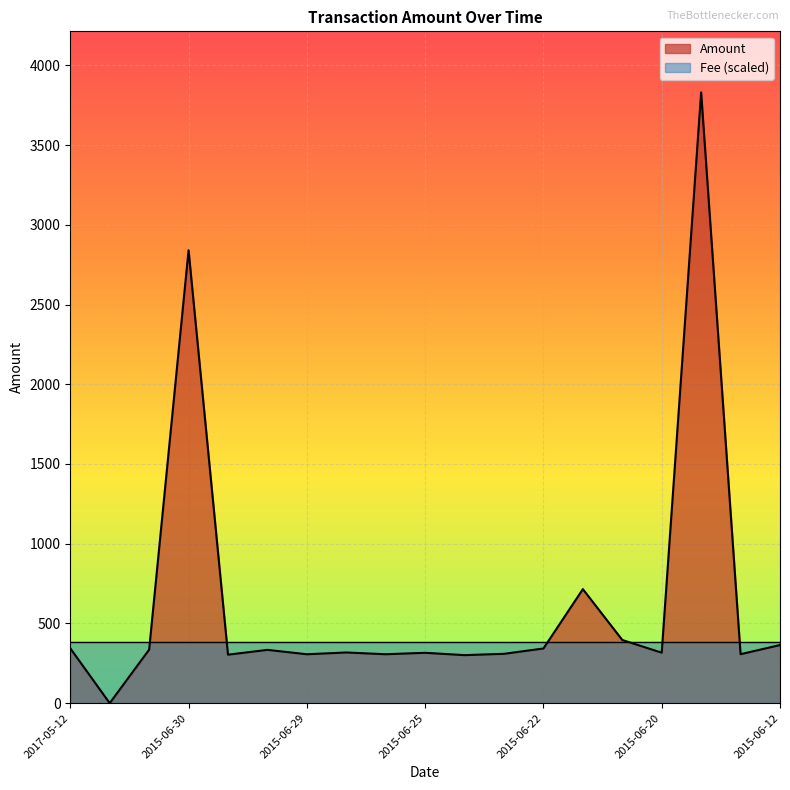

Read the value at 2015-06-30.

2840.0